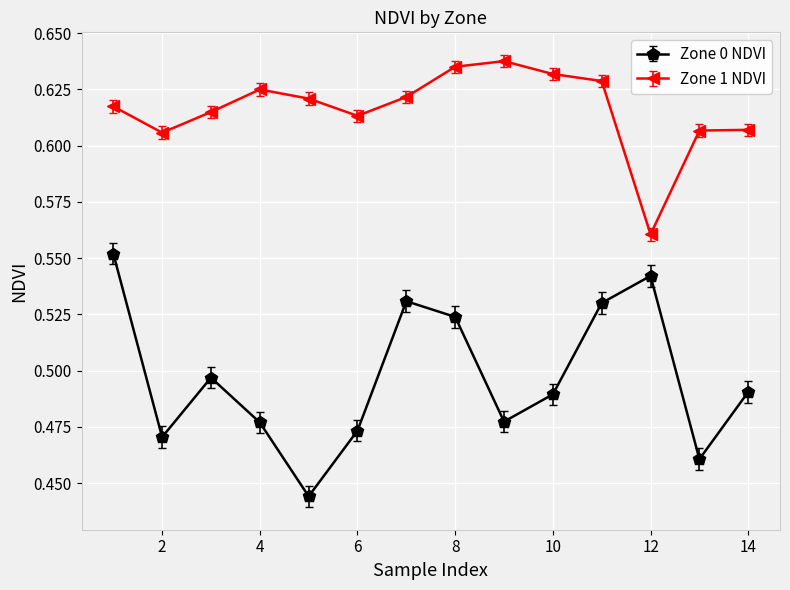

How many interior local peaks does the Zone 0 NDVI series have?

3